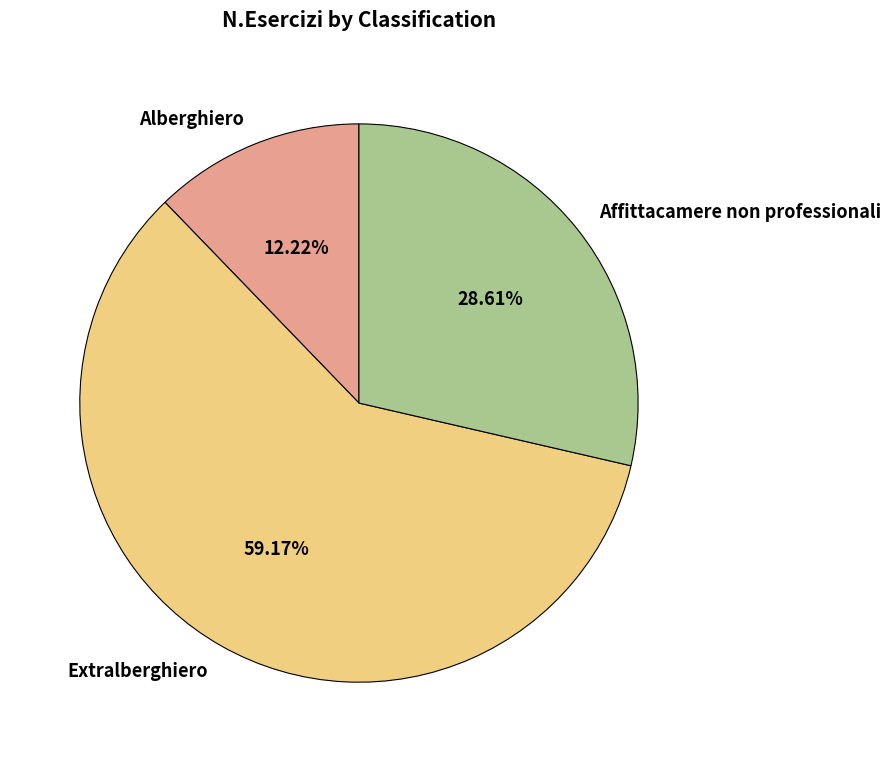

Rank the categories by value from highest to lowest.

Extralberghiero, Affittacamere non professionali, Alberghiero